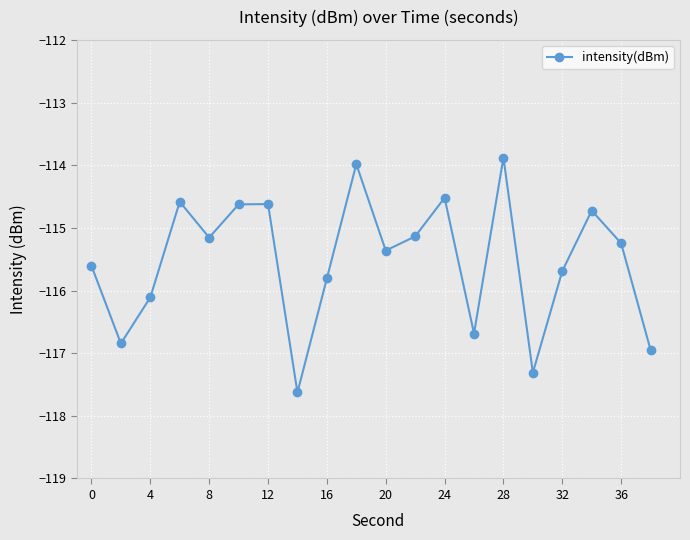

What is the difference between the second highest and second lowest values?

3.3